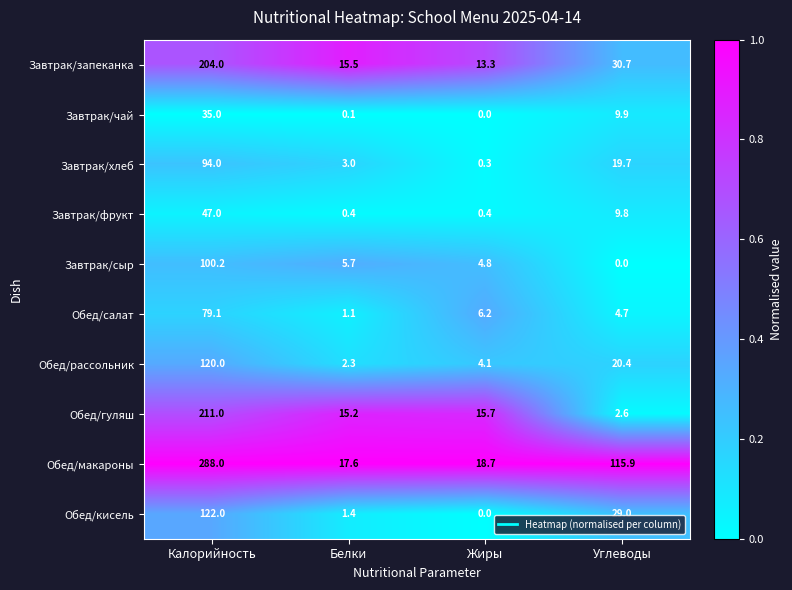

Which series has the largest range (max minus min)?

Обед/макароны